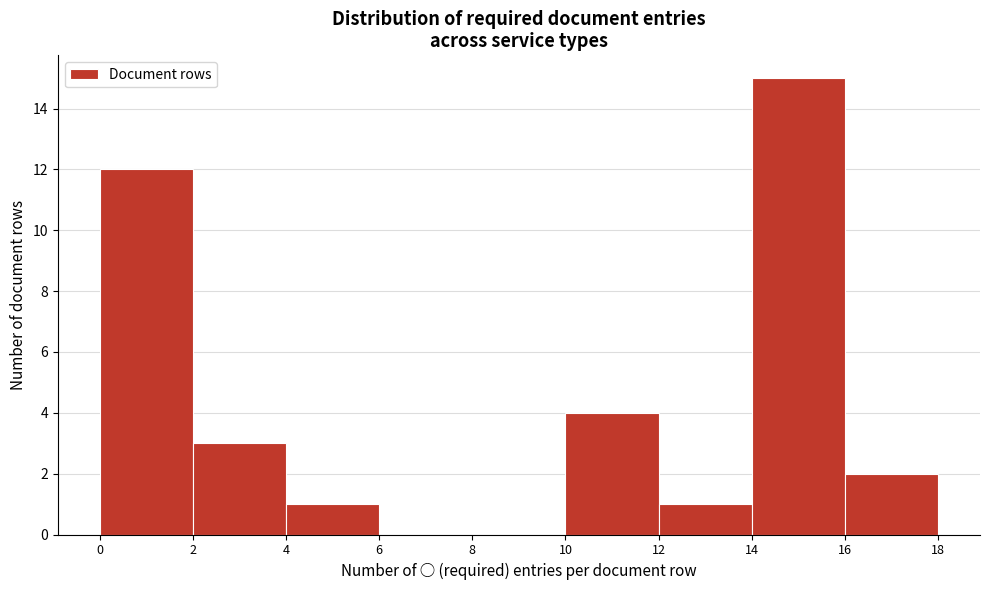

Reading left to right, transcribe this chart: for each bar, give the range it covers on the x-axis and its height. The values are not printed on the chart, so give them approximately, as read against the axis.

0 to 2: 12
2 to 4: 3
4 to 6: 1
6 to 8: 0
8 to 10: 0
10 to 12: 4
12 to 14: 1
14 to 16: 15
16 to 18: 2